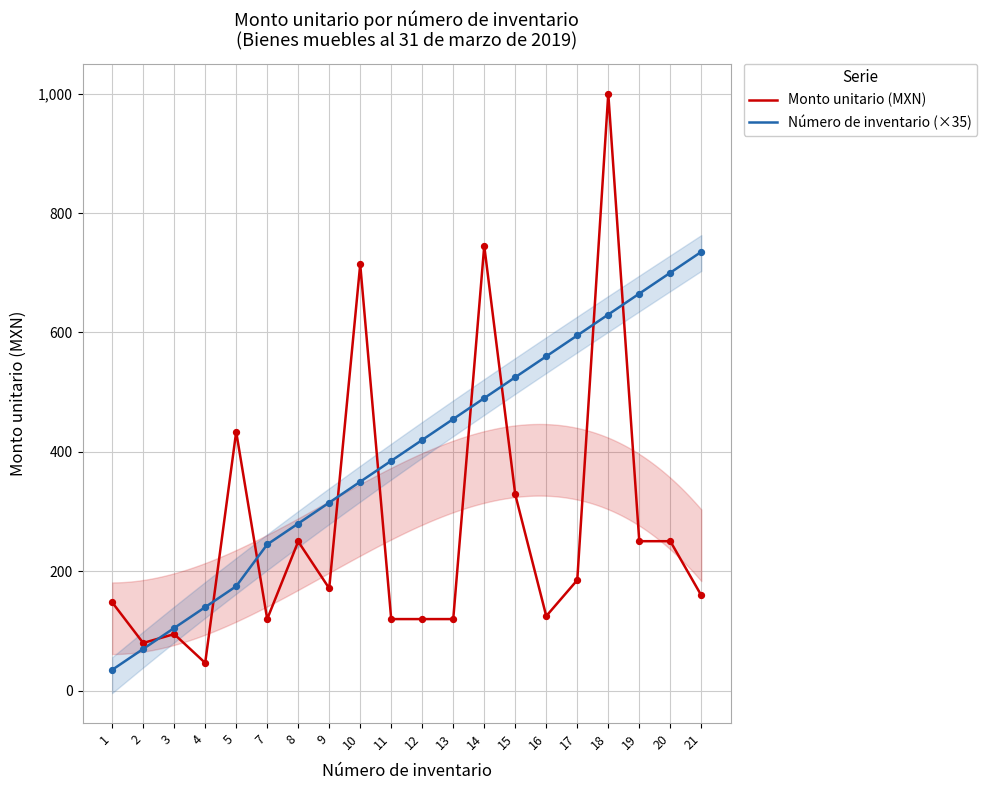

At which category is the sum across all series the highest?

18